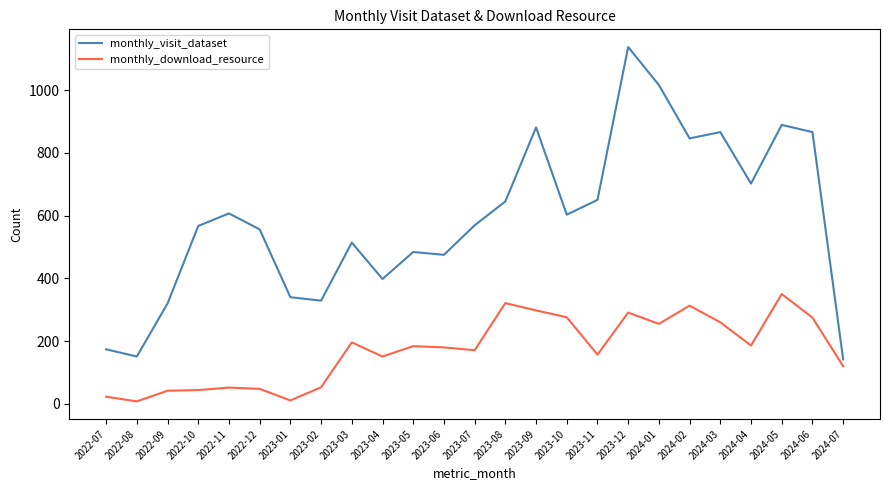

At 2024-06, list the series in order from largest to smallest.

monthly_visit_dataset, monthly_download_resource